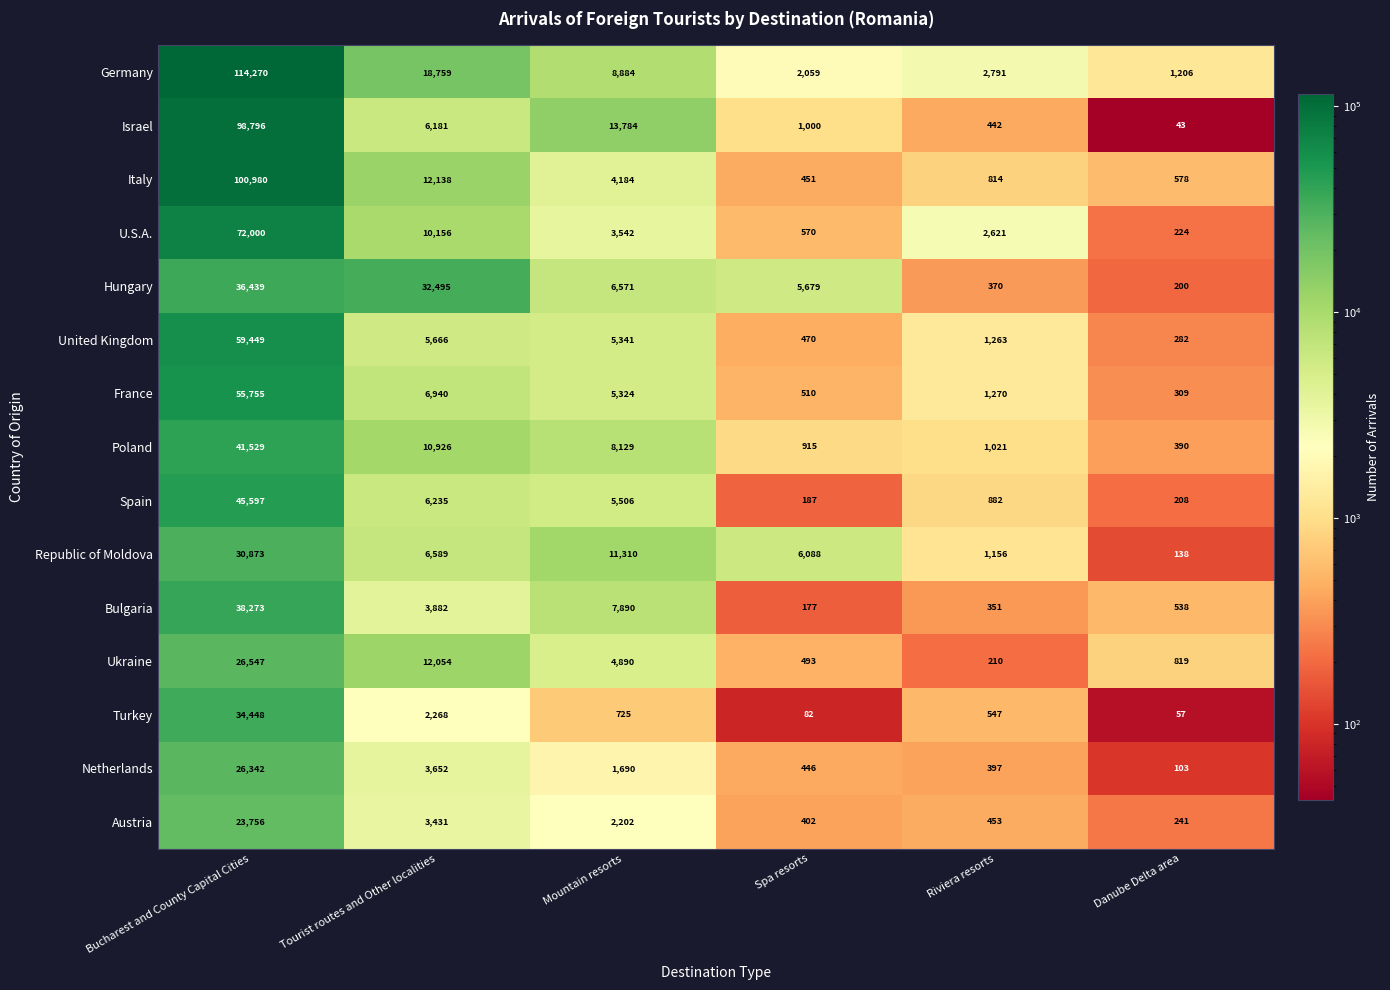

What is the minimum value shown in the chart?

43